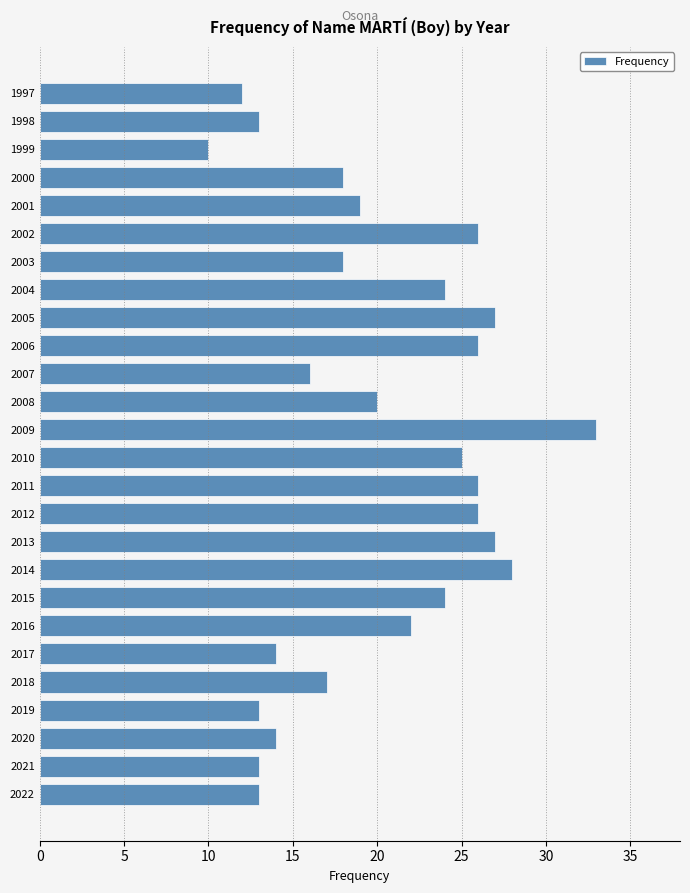

Reading bottom to top, extract all data points from this chart.

13	13	14	13	17	14	22	24	28	27	26	26	25	33	20	16	26	27	24	18	26	19	18	10	13	12